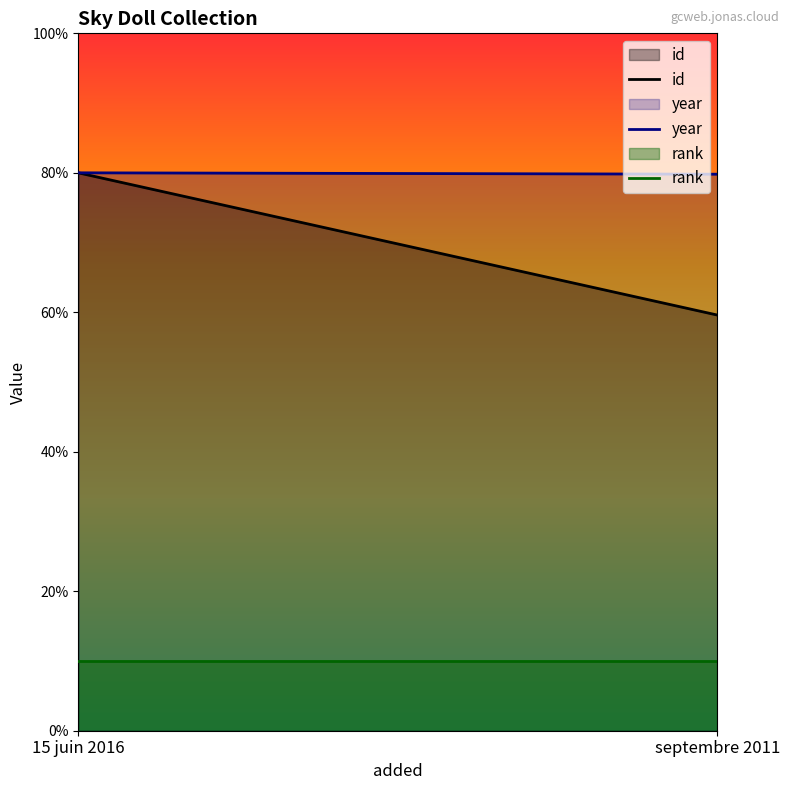

The value of year at septembre 2011 is 798.0. True or false?

True